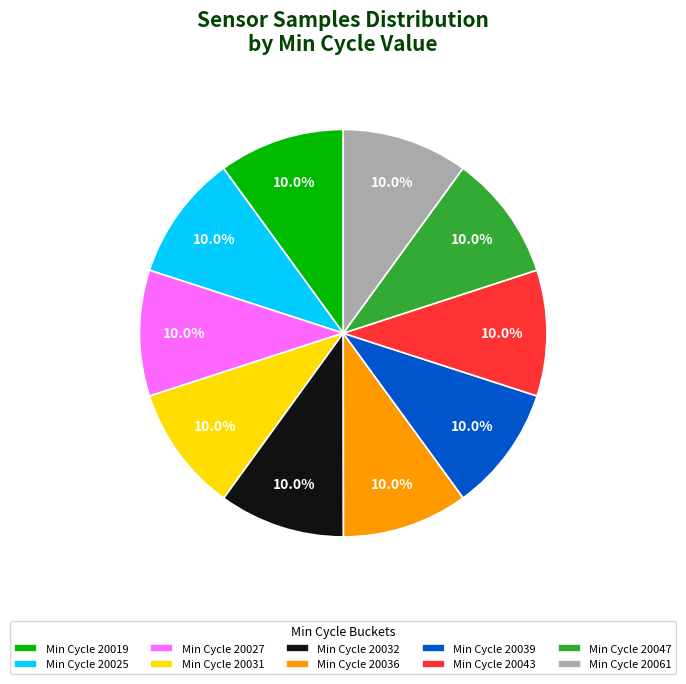

Approximately how many times larger is the value at Min Cycle 20043 compared to Min Cycle 20031?

1.0